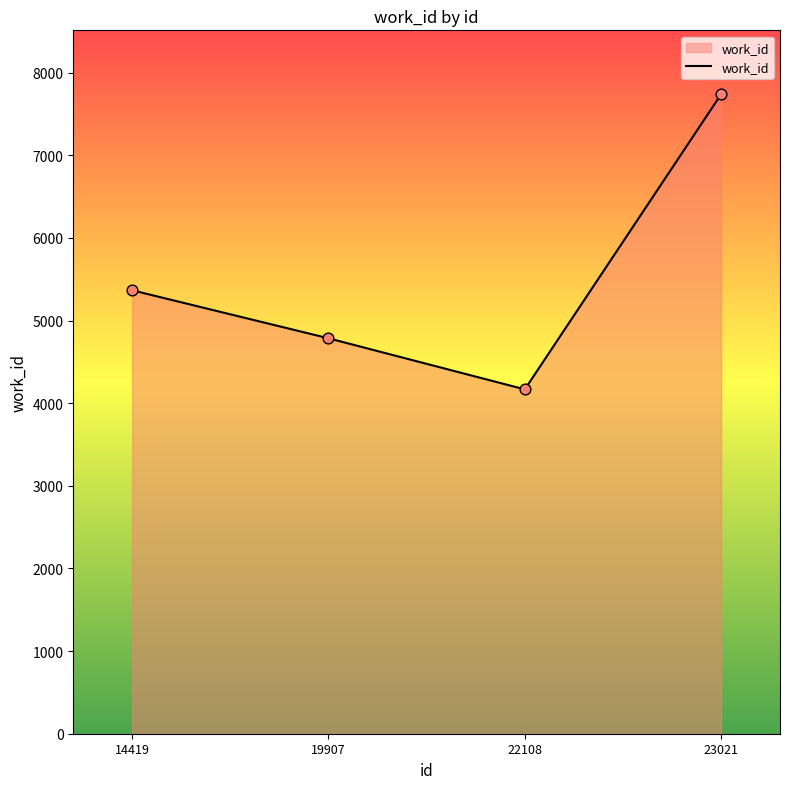

Between 22108 and 23021, which is larger?

23021